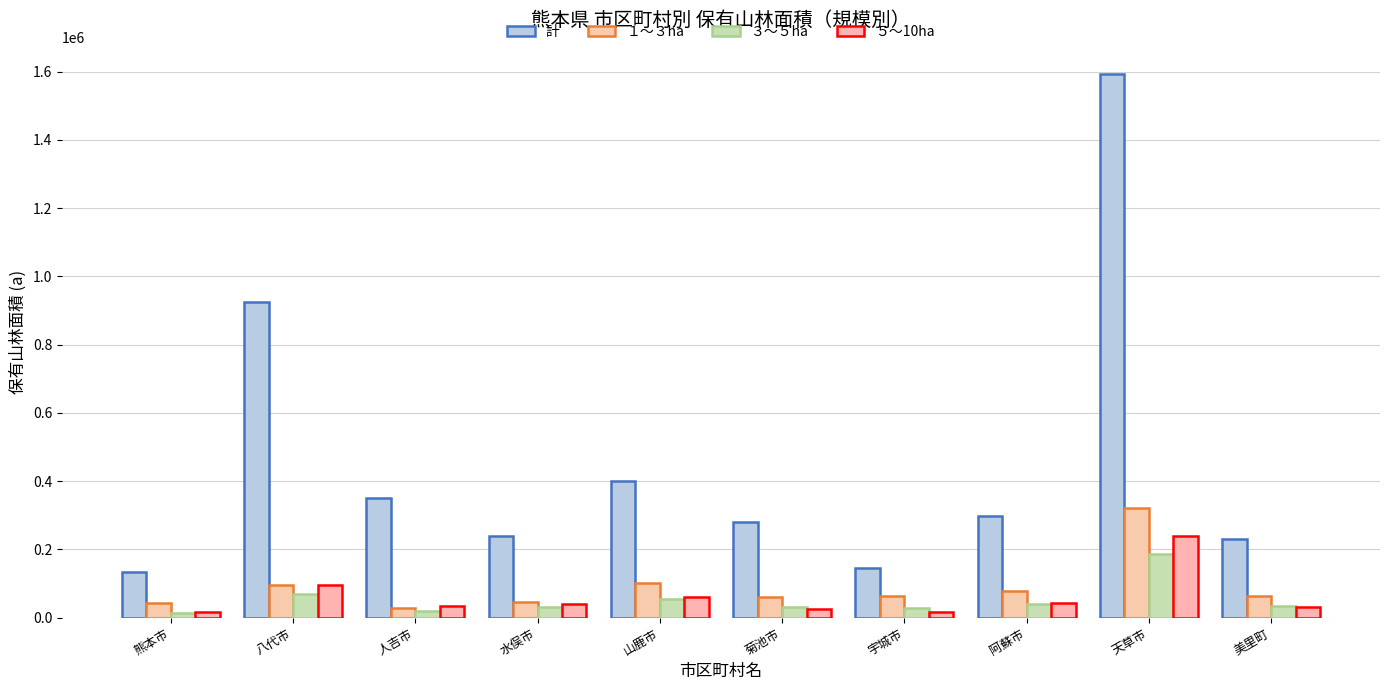

How many distinct data groups are displayed?

4